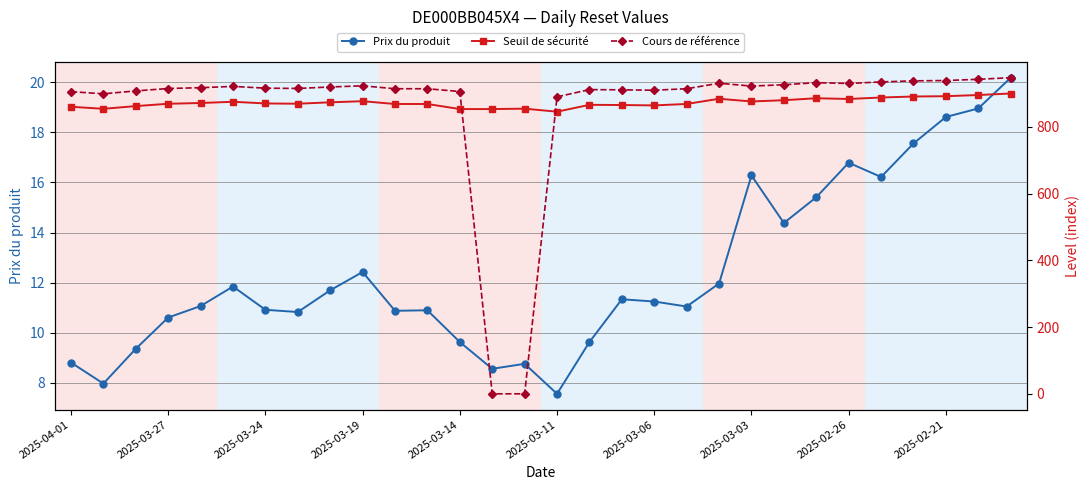

At how many categories does at least one series exceed 596?

30